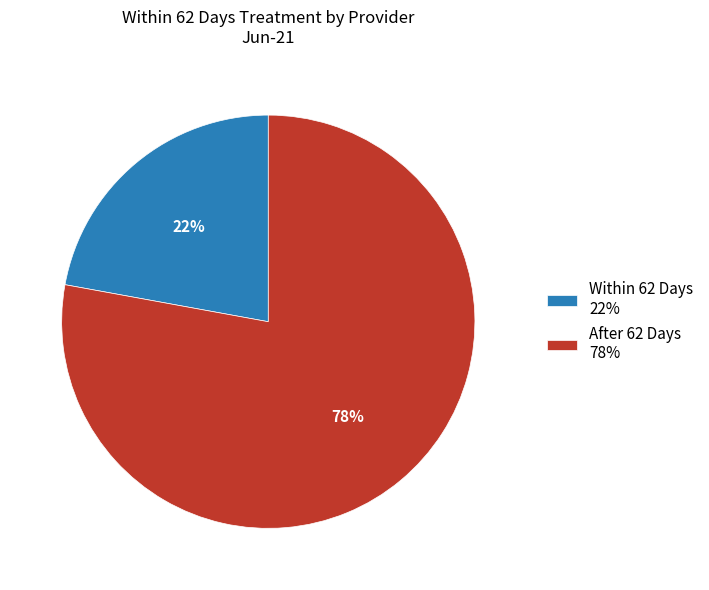

Which category has the biggest portion of the pie?

After 62 Days 78%